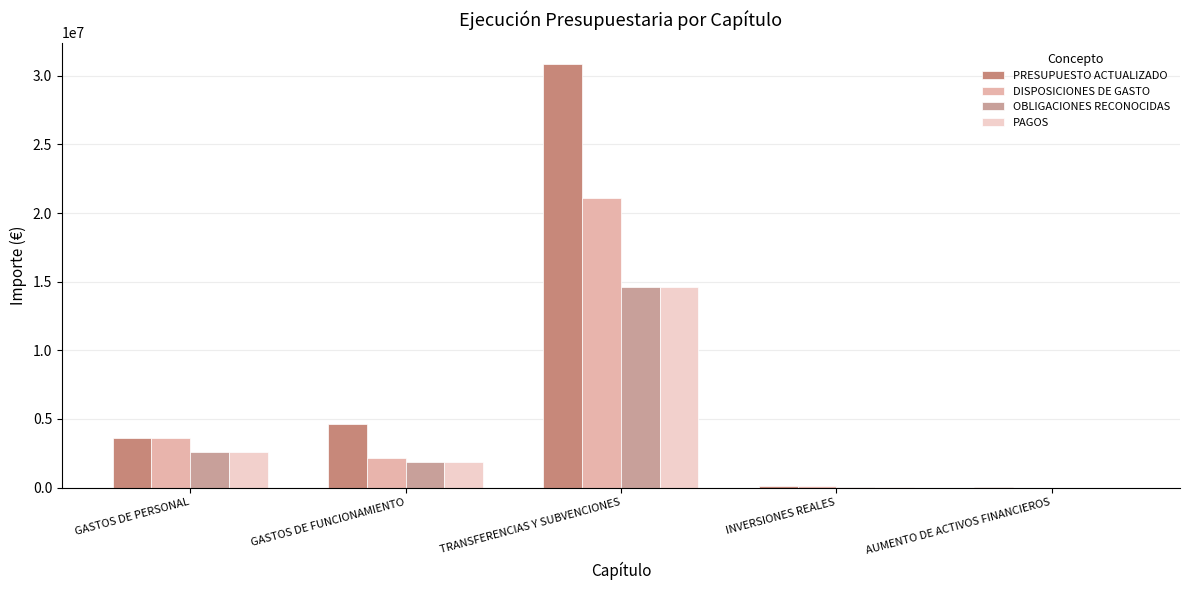

Are the bars horizontal?

No